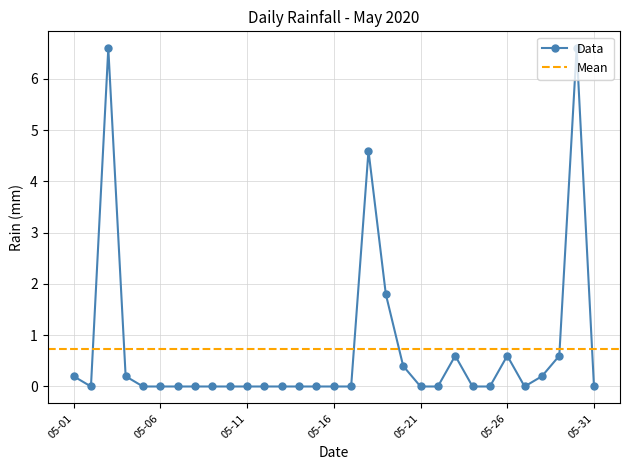

The value of Data at 05-16 is -2.3. True or false?

False